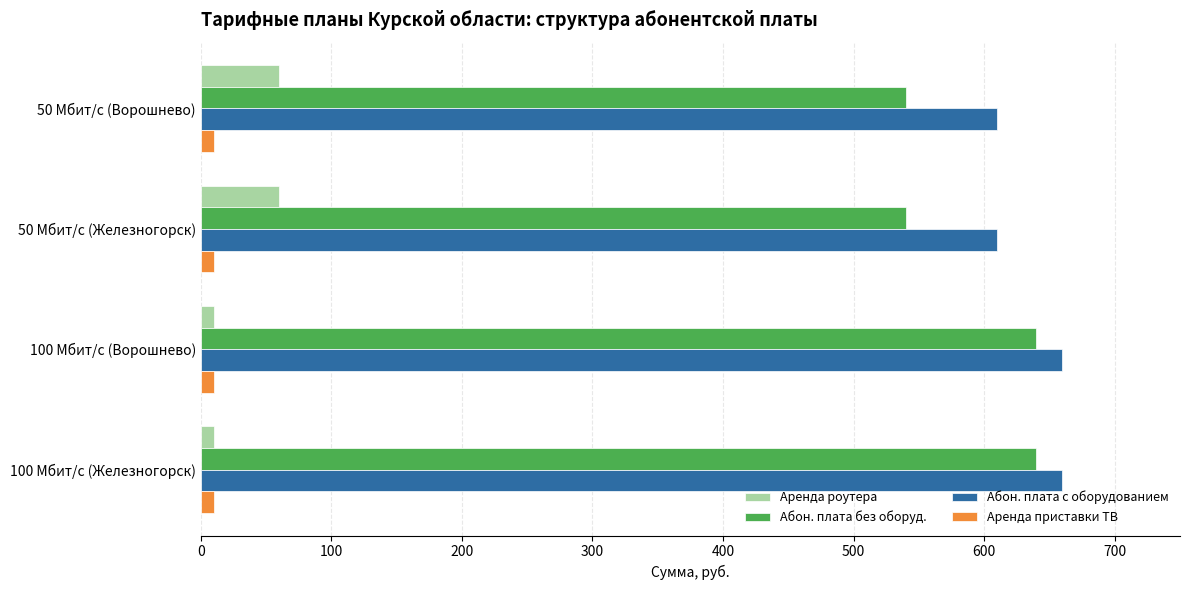

What is the average value of the Аренда приставки ТВ series?

10